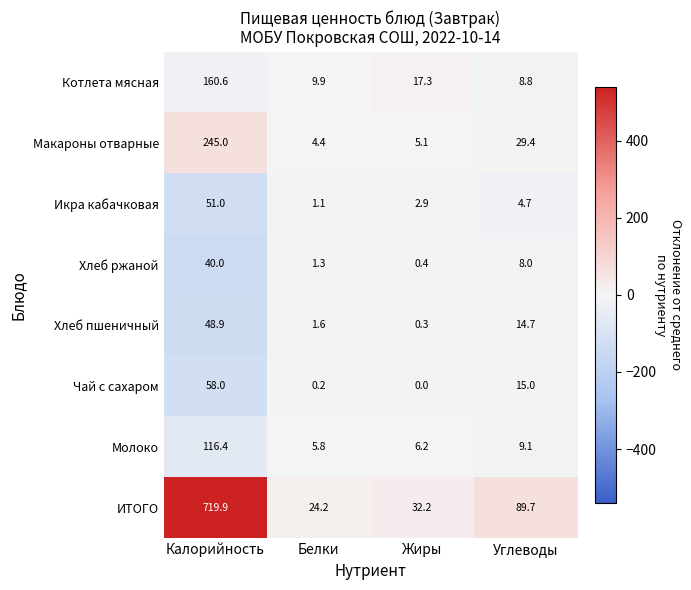

Which series changed the most between Белки and Жиры?

ИТОГО